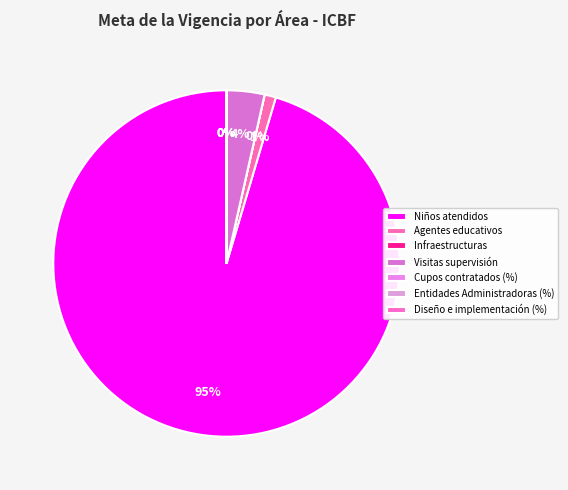

How many slices are in this pie chart?

7